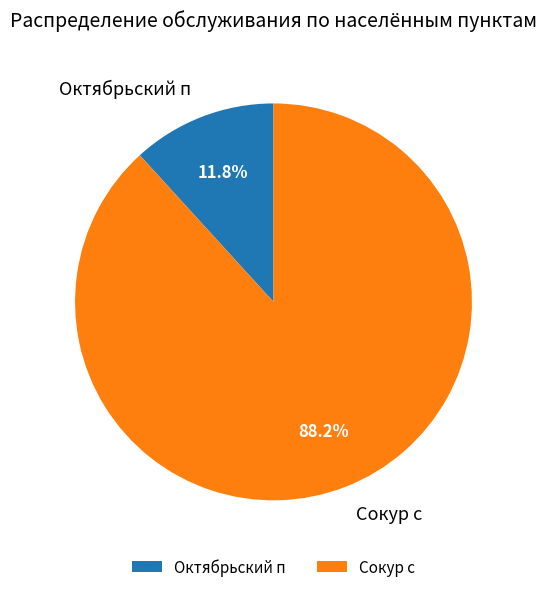

To the nearest percent, what portion does Сокур с represent?

88%